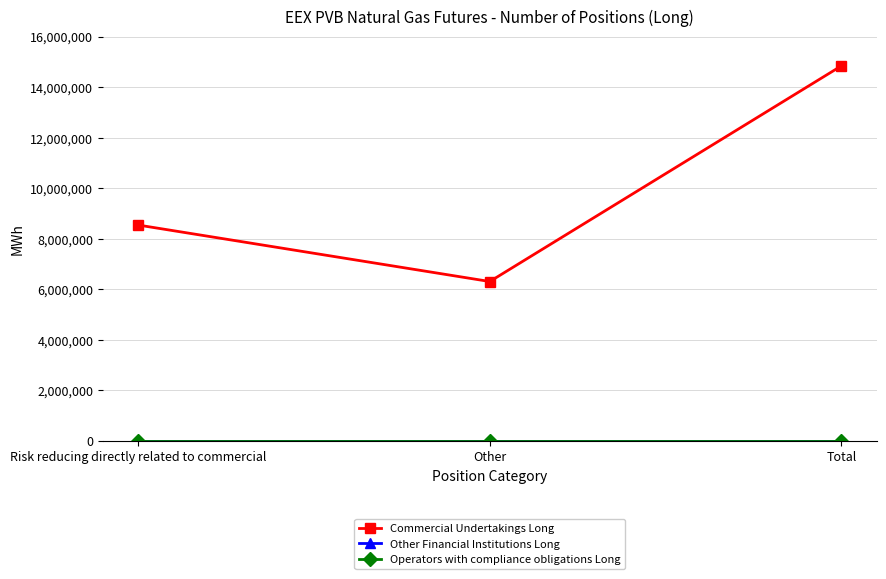

Which series has the largest total across all categories?

Commercial Undertakings Long